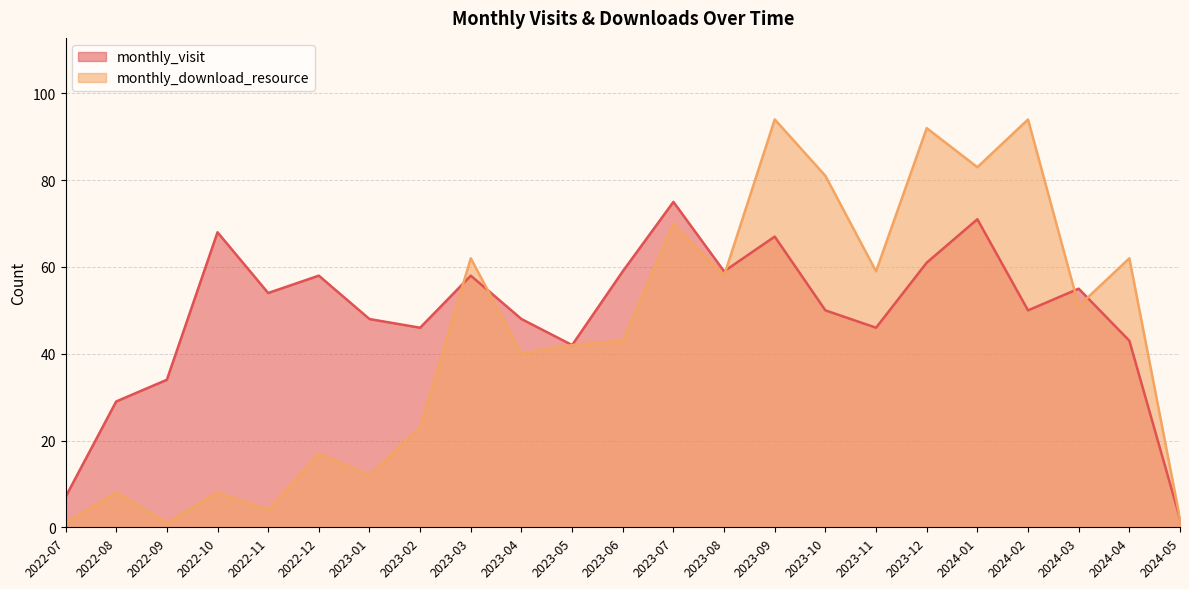

Reading left to right, what are all the values shown in this chart?

monthly_visit: 7	29	34	68	54	58	48	46	58	48	42	59	75	59	67	50	46	61	71	50	55	43	2
monthly_download_resource: 1	8	1	8	4	17	12	23	62	40	42	43	70	58	94	81	59	92	83	94	51	62	2